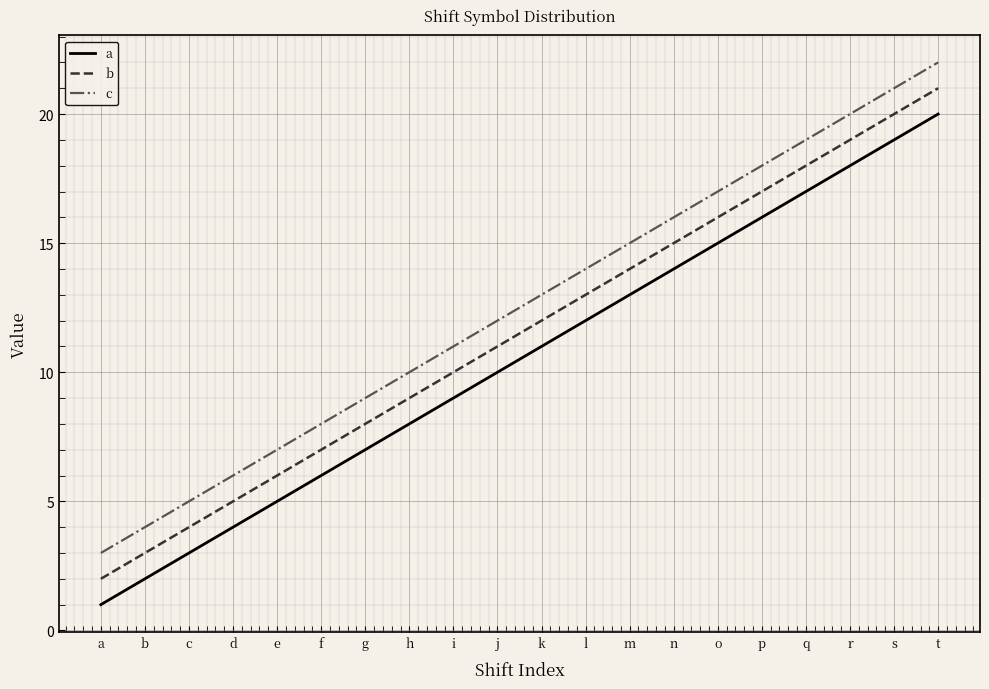

How many categories are shown in the chart?

20